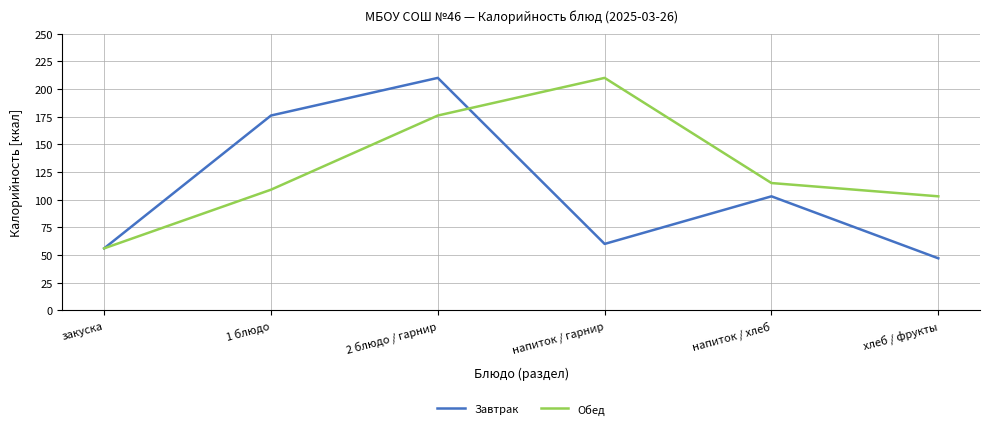

Where is the first local maximum for Обед?

напиток / гарнир